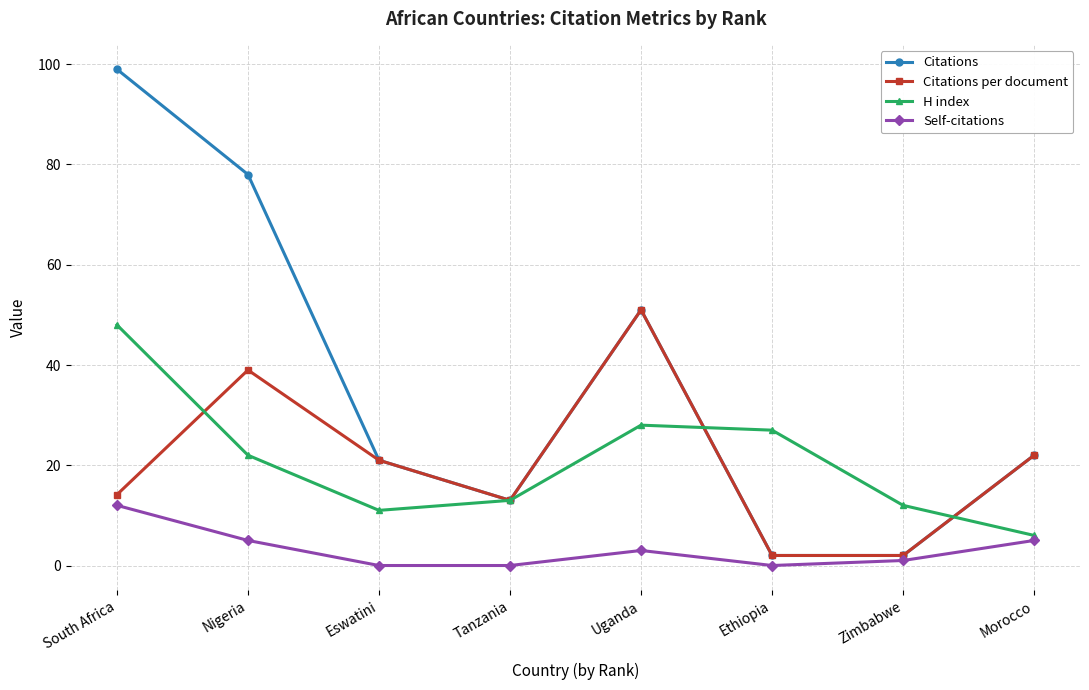

Reading left to right, what are all the values shown in this chart?

Citations: 99.0	78.0	21.0	13.0	51.0	2.0	2.0	22.0
Citations per document: 14.1	39.0	21.0	13.0	51.0	2.0	2.0	22.0
H index: 48.0	22.0	11.0	13.0	28.0	27.0	12.0	6.0
Self-citations: 12.0	5.0	0.0	0.0	3.0	0.0	1.0	5.0